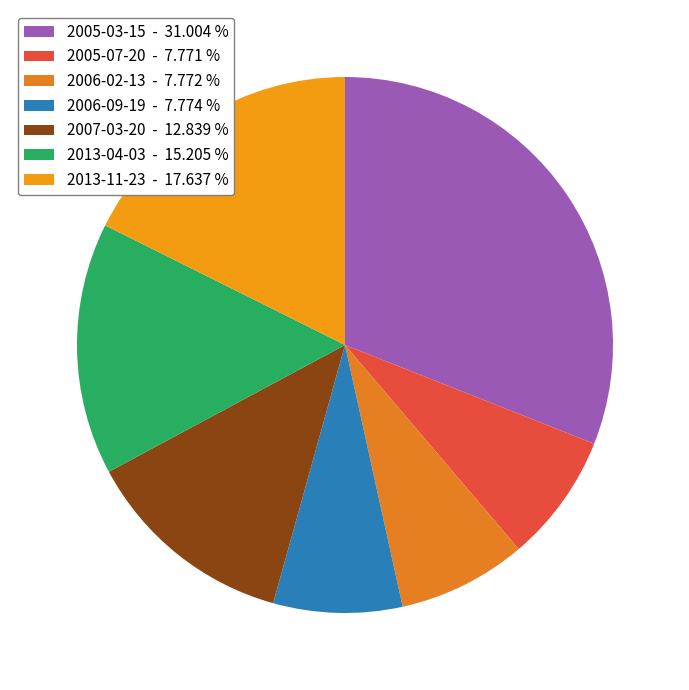

Does any single category account for the majority?

No